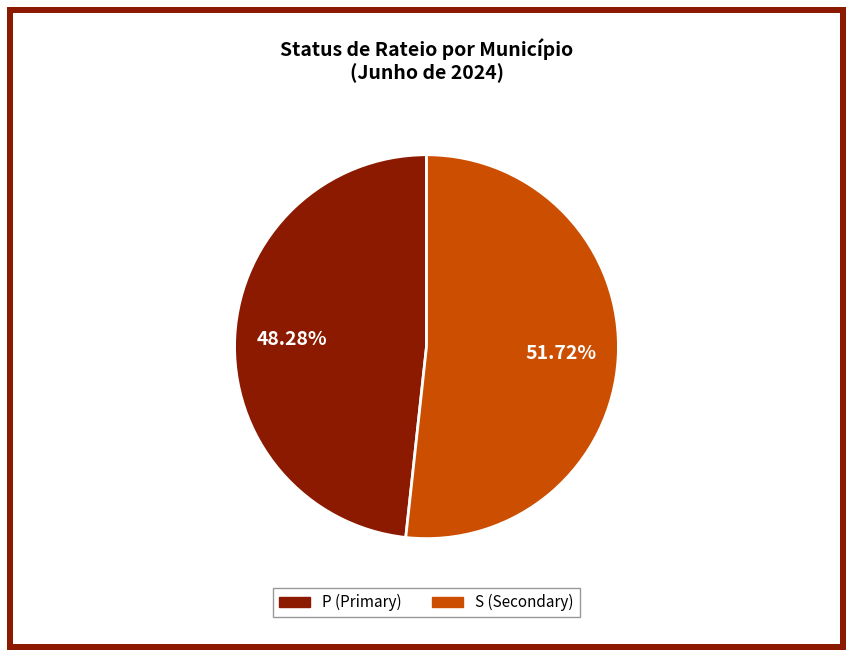

Which has a higher value, P or S?

S